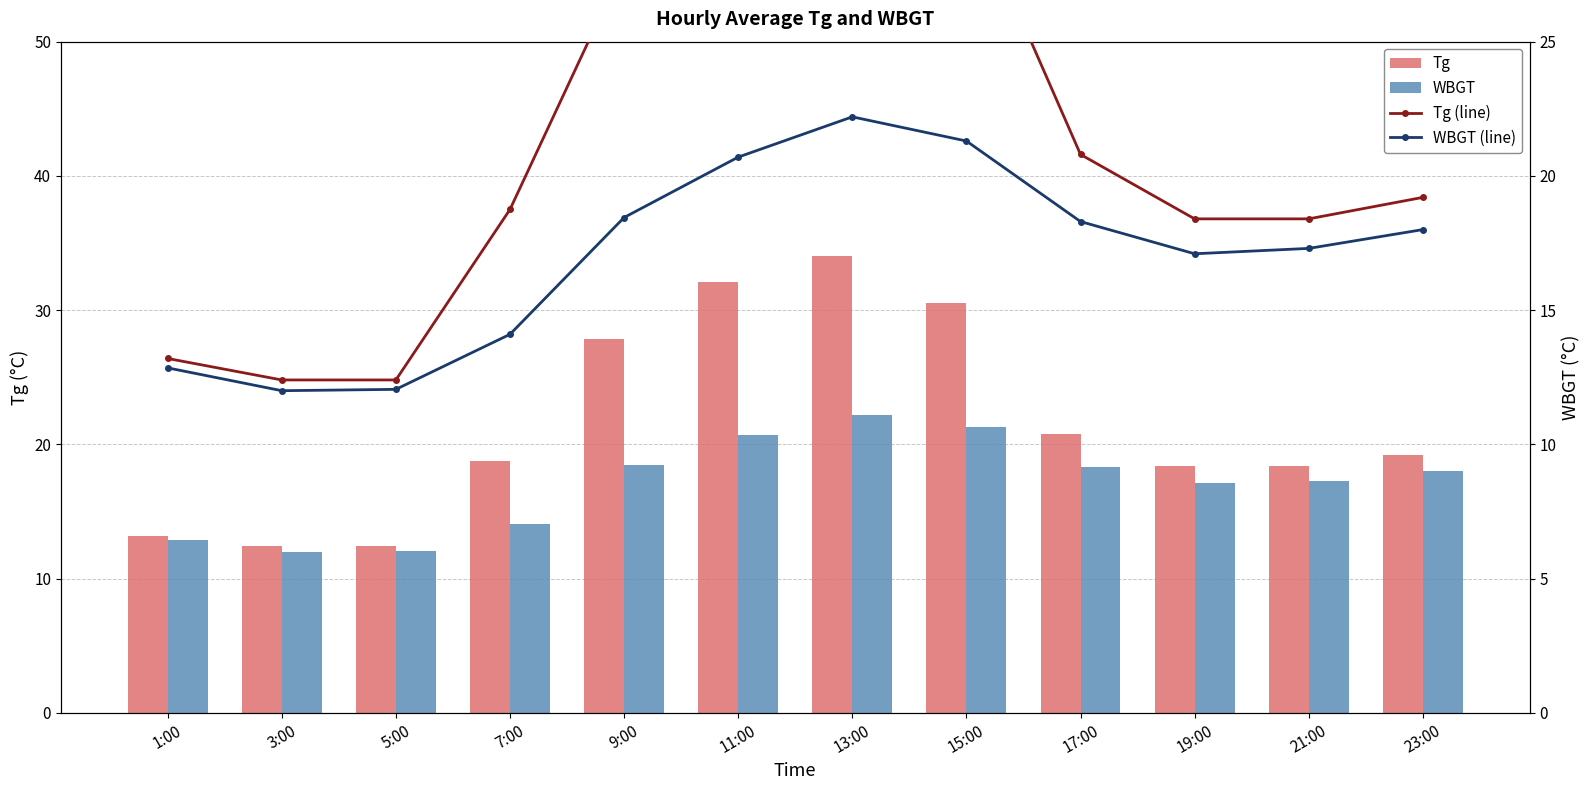

What is the label of the 1st bar from the left?

1:00